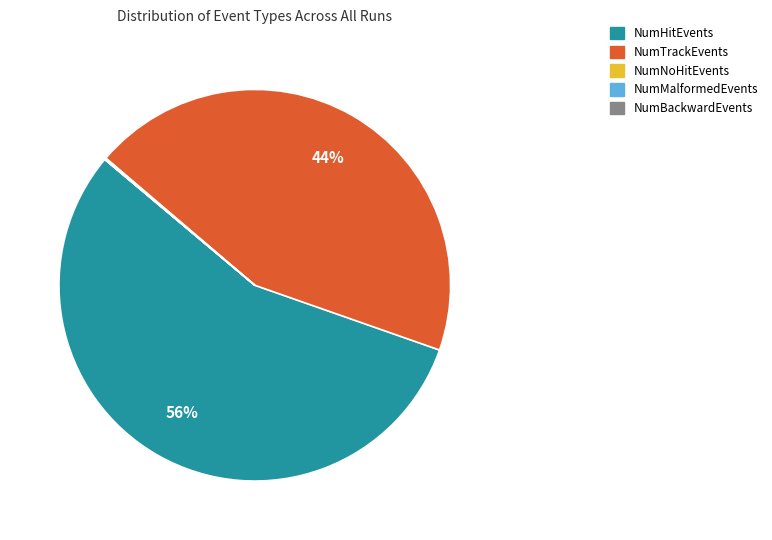

Does any single category account for the majority?

Yes